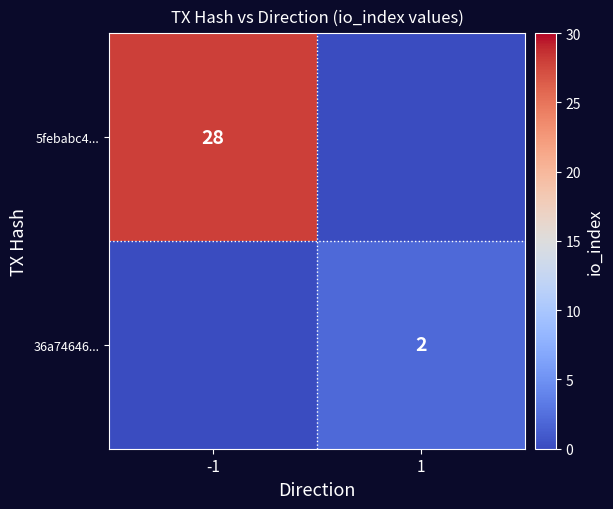

How many categories are shown in the chart?

2